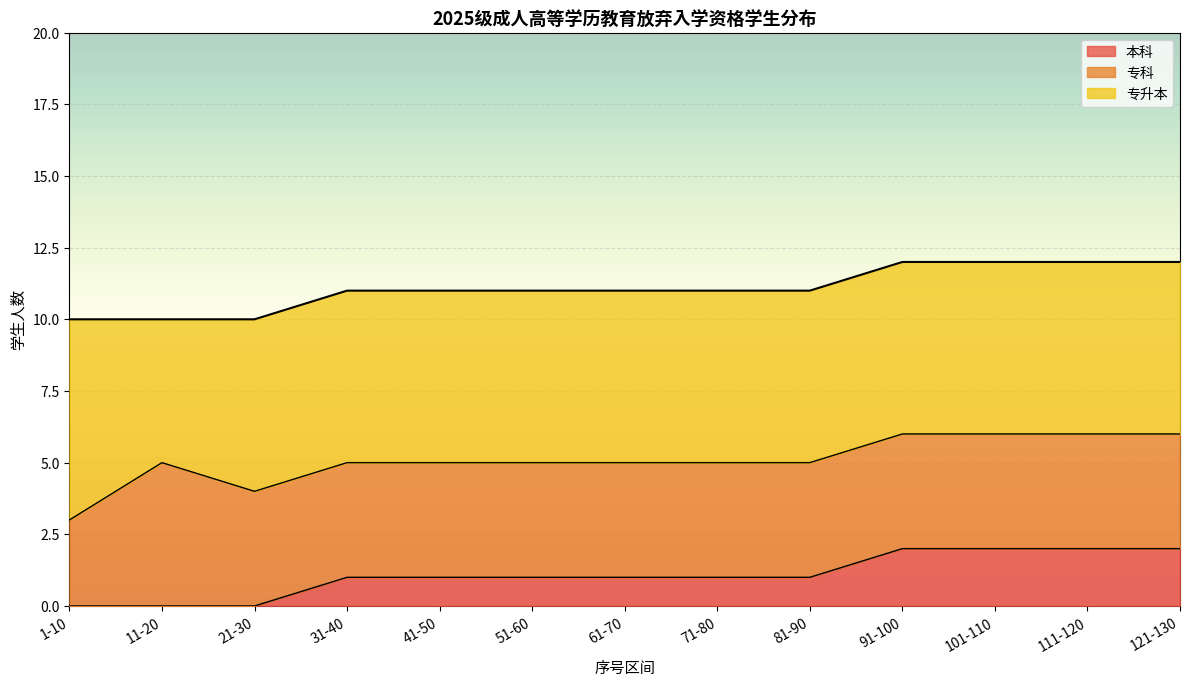

True or false: 本科 and 专升本 cross at least once.

False